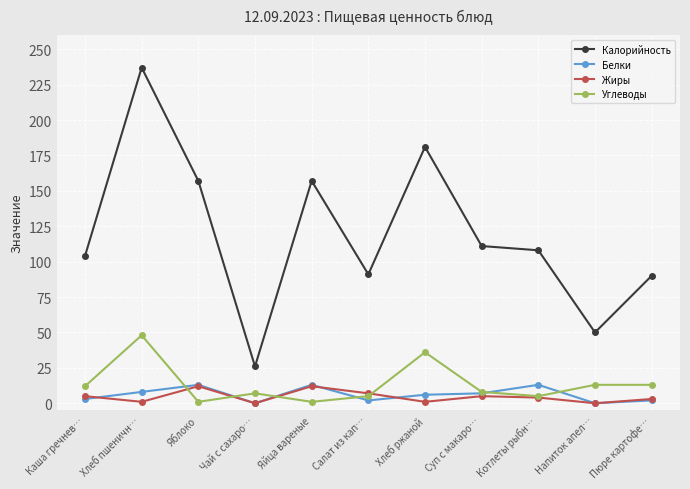

What is the average value of the Жиры series?

5